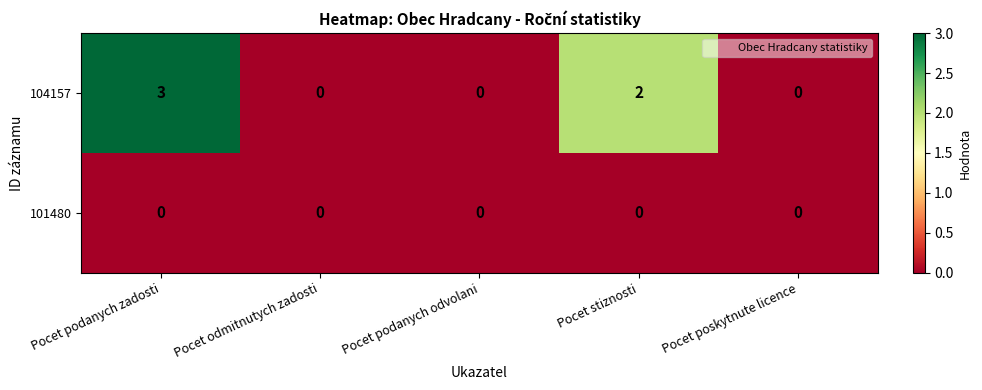

Which category has the highest value across all series?

Pocet podanych zadosti